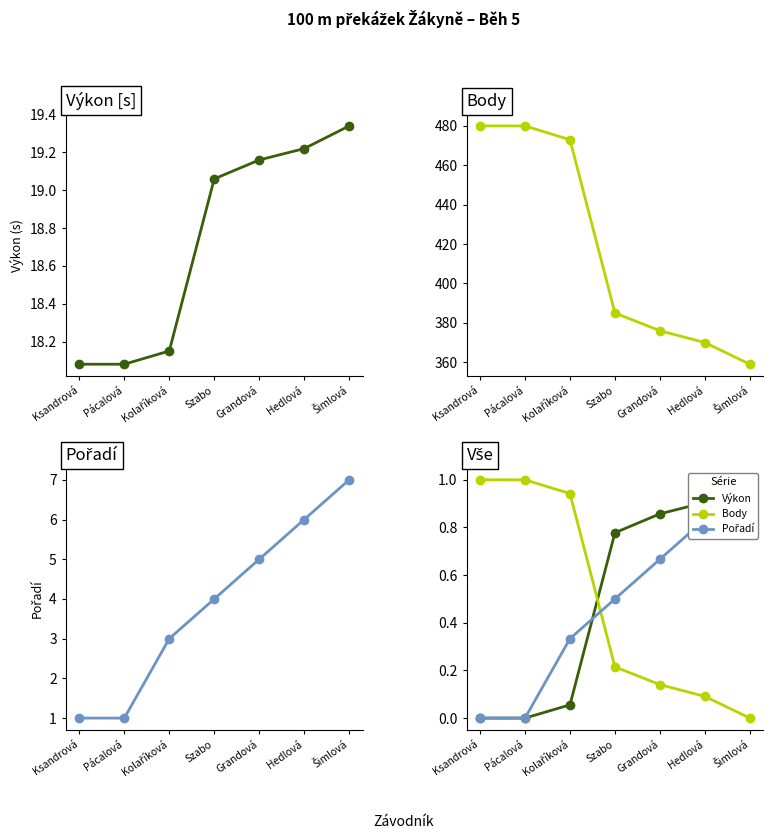

What is the sum of all Pořadí values?

3.3